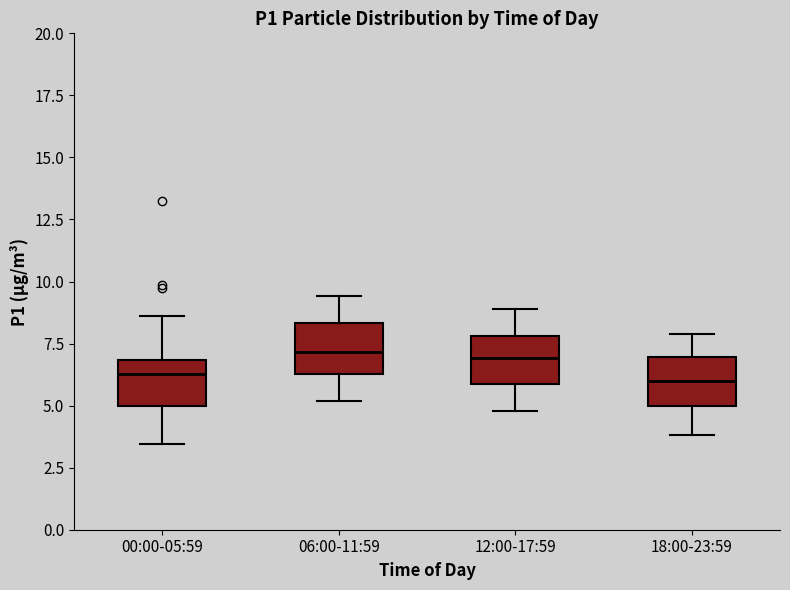

Reading left to right, read every box against the y-axis: the position of its median line, the range the box covers, and the ends of its whiskers. The values are not printed on the chart, so give them approximately, as read against the axis.

00:00-05:59: median 6.5, box 5.0 to 7.0, whiskers 3.5 to 8.5
06:00-11:59: median 7.0, box 6.5 to 8.5, whiskers 5.0 to 9.5
12:00-17:59: median 7.0, box 6.0 to 8.0, whiskers 5.0 to 9.0
18:00-23:59: median 6.0, box 5.0 to 7.0, whiskers 4.0 to 8.0